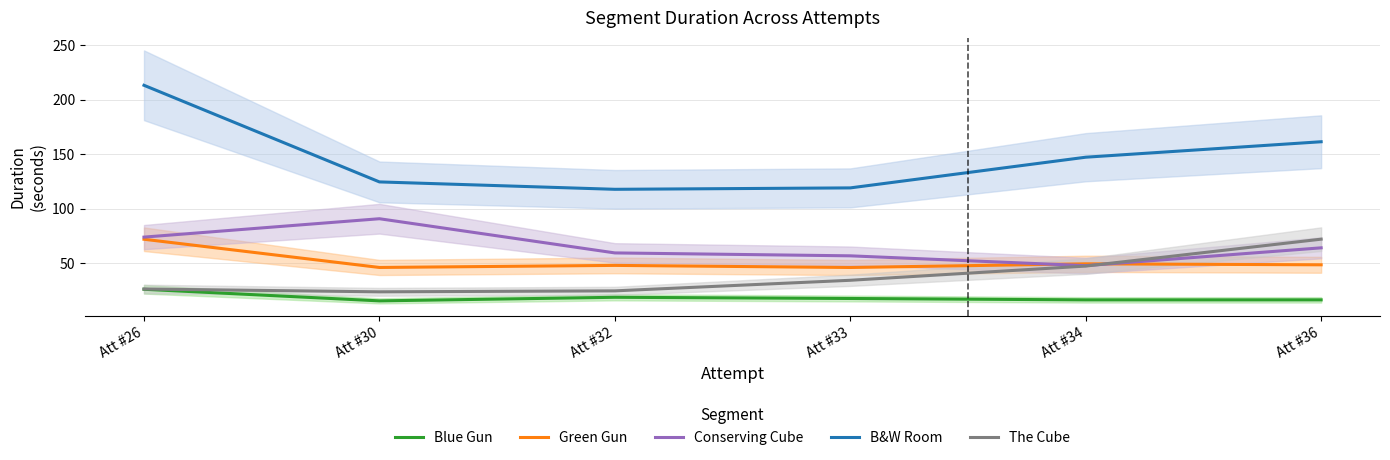

The Blue Gun series shows 42.4 at Att #26. True or false?

False